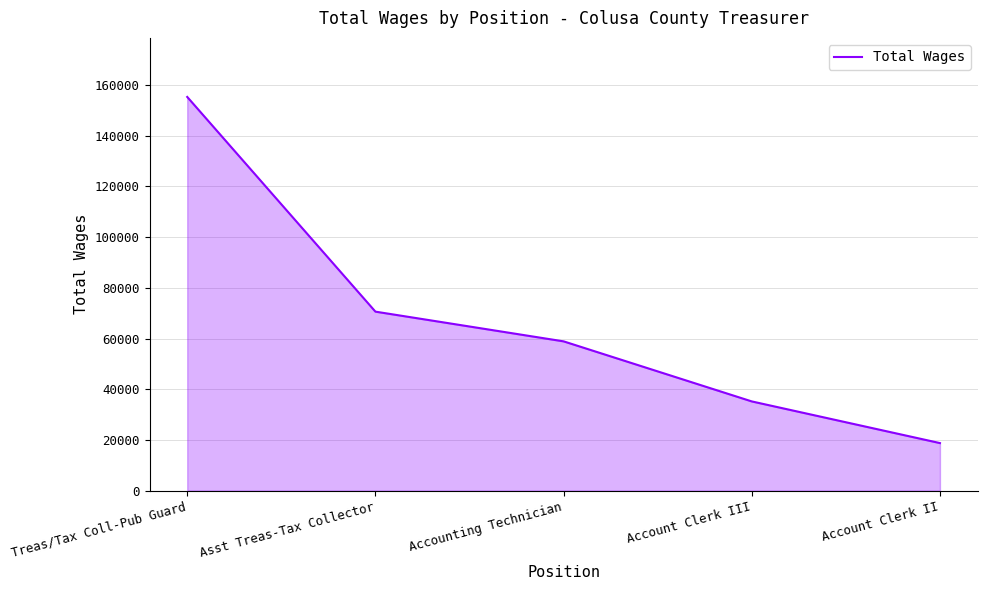

What is the difference between the values at Accounting Technician and Asst Treas-Tax Collector?

11725